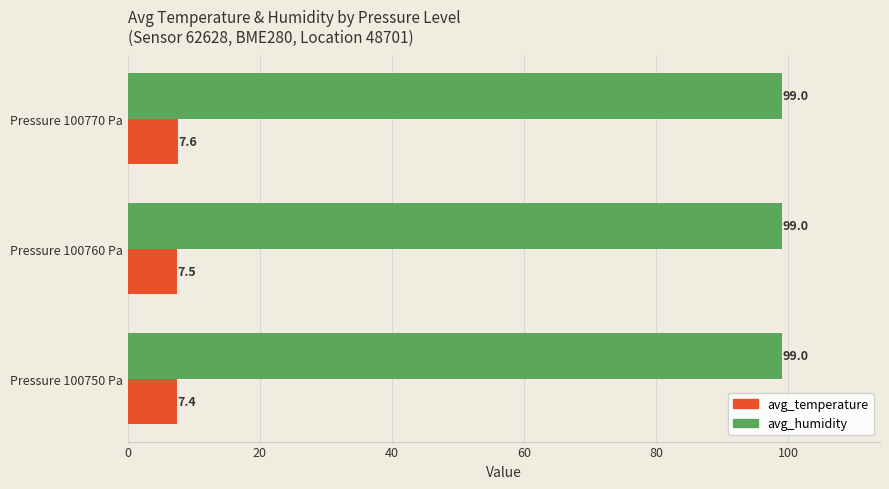

What is the total value across all series at Pressure 100760 Pa?

106.5